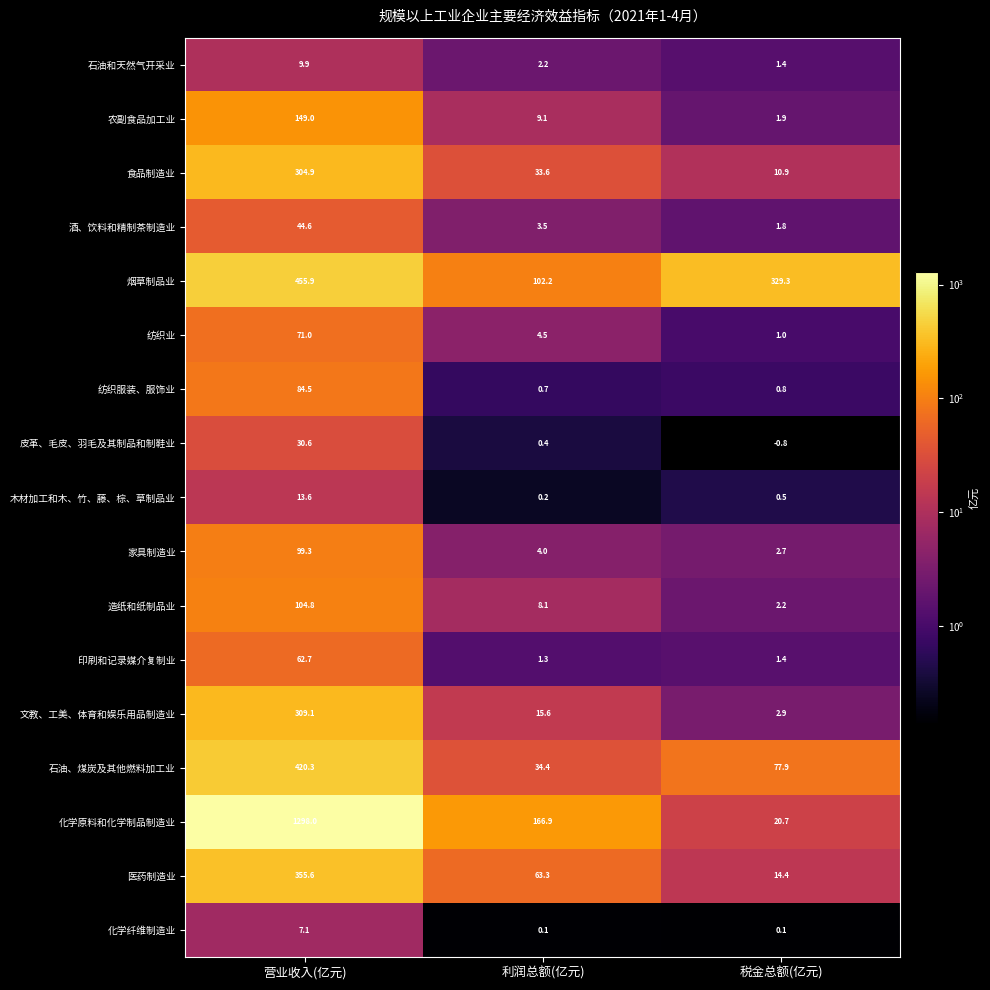

Rank the series by their maximum value, from lowest to highest.

化学纤维制造业, 石油和天然气开采业, 木材加工和木、竹、藤、棕、草制品业, 皮革、毛皮、羽毛及其制品和制鞋业, 酒、饮料和精制茶制造业, 印刷和记录媒介复制业, 纺织业, 纺织服装、服饰业, 家具制造业, 造纸和纸制品业, 农副食品加工业, 食品制造业, 文教、工美、体育和娱乐用品制造业, 医药制造业, 石油、煤炭及其他燃料加工业, 烟草制品业, 化学原料和化学制品制造业